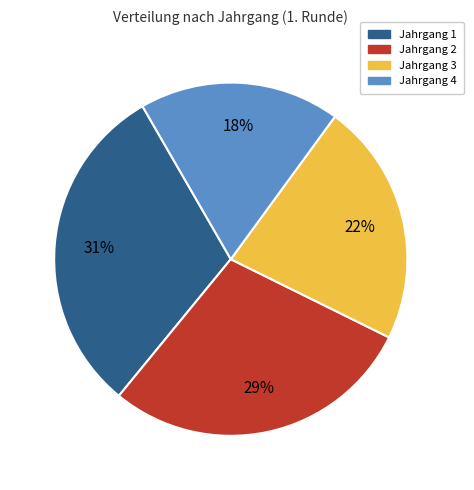

How many segments does this pie chart have?

4